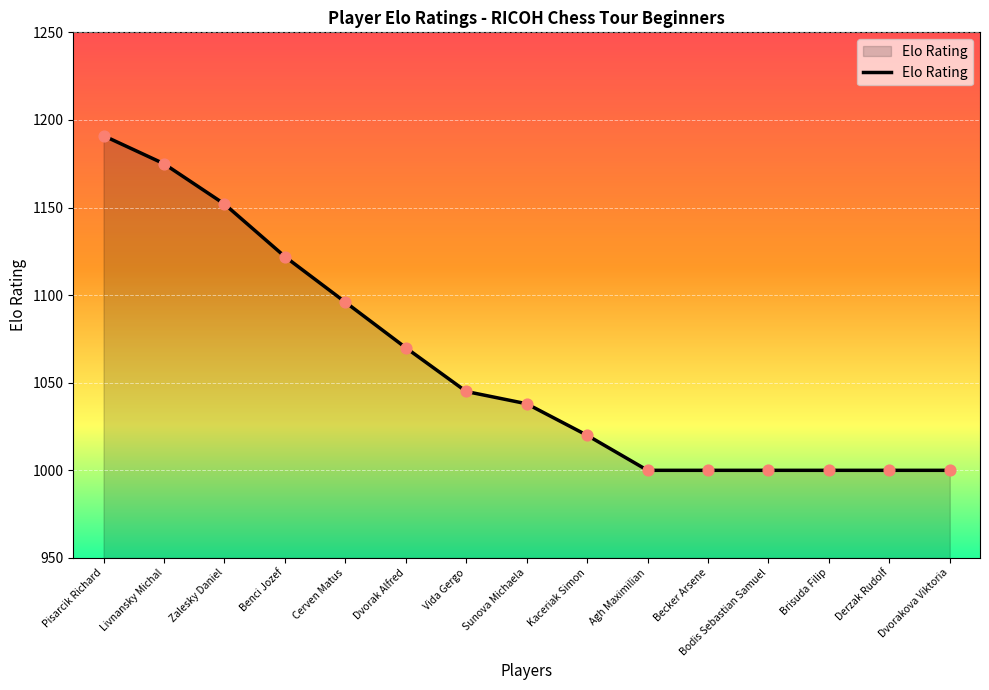

Which has a higher value, Benci Jozef or Brisuda Filip?

Benci Jozef